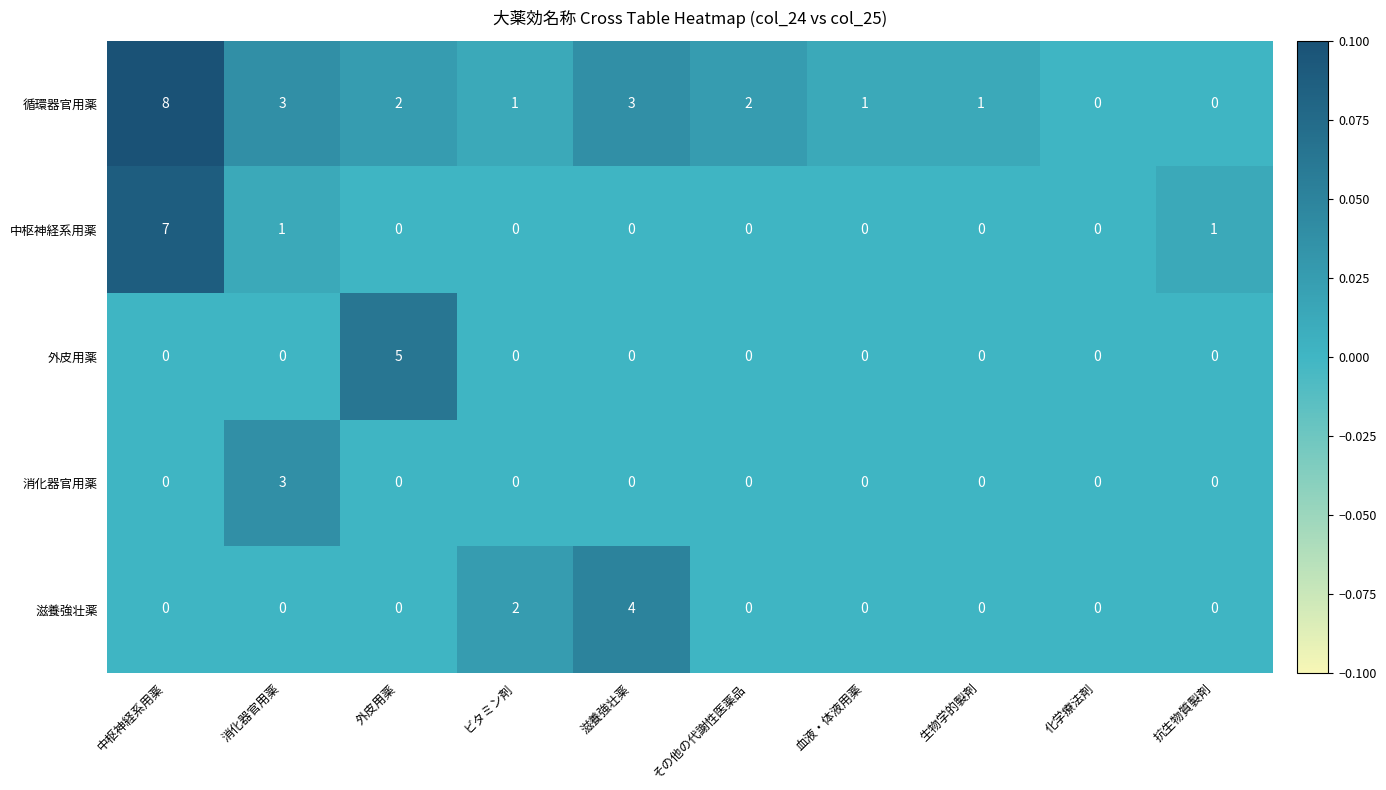

At which label is 滋養強壮薬 closest to 2?

ビタミン剤